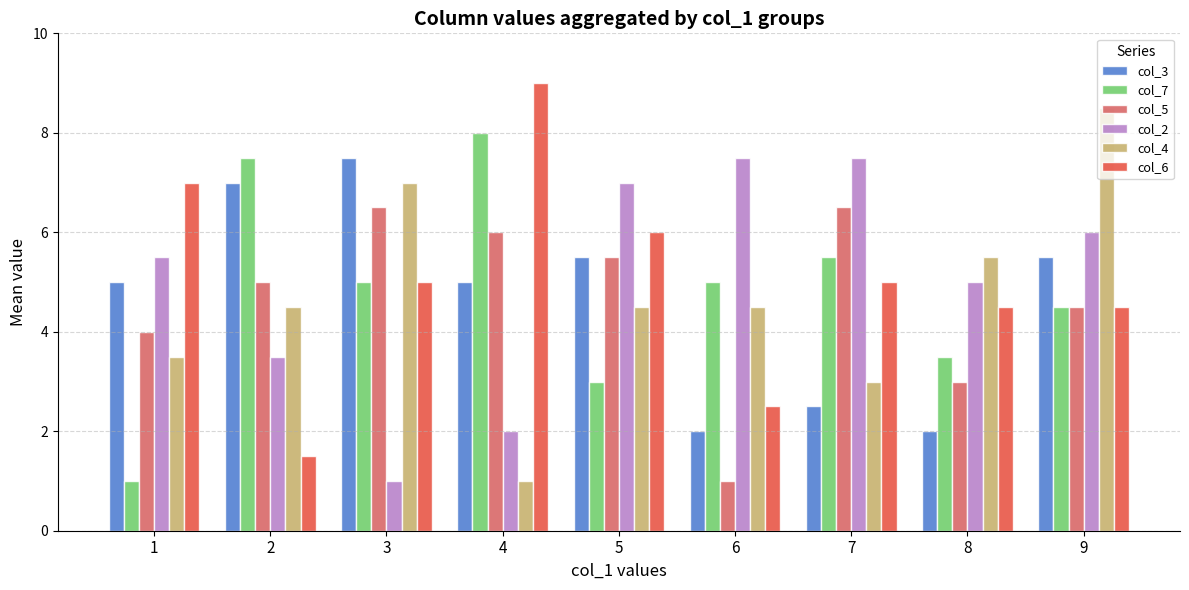

Between 6 and 9, which series saw the biggest shift?

col_4